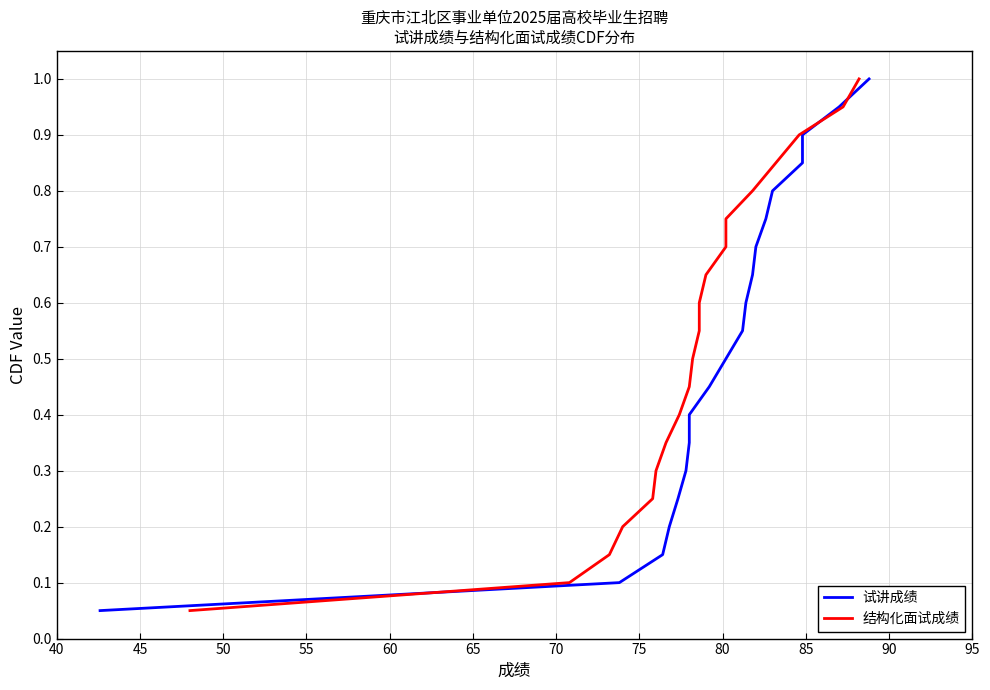

What is the label of the 10th point from the right?

85